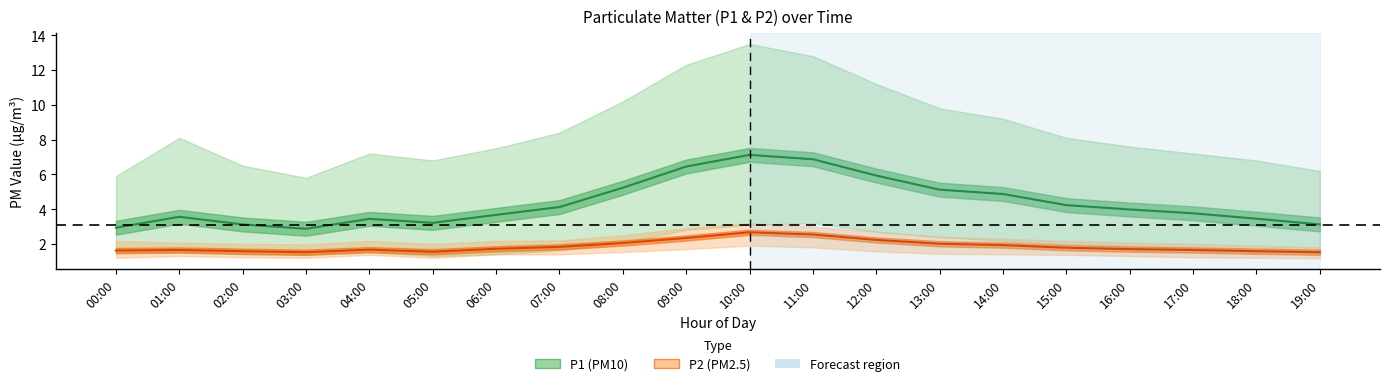

What is the label of the 4th point from the left?

03:00